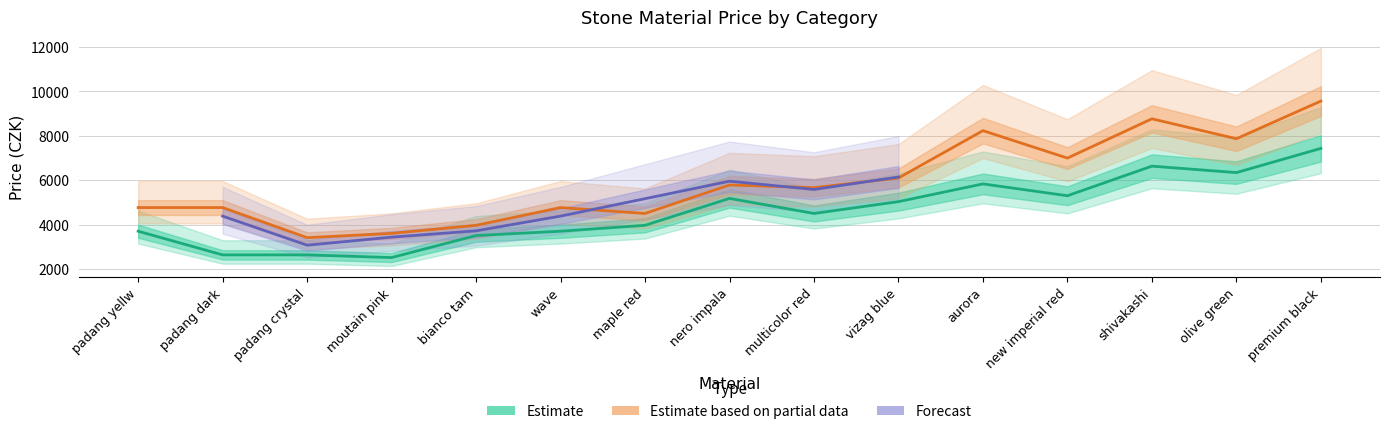

Rank the series at new imperial red from highest to lowest value.

Estimate based on partial data, Estimate